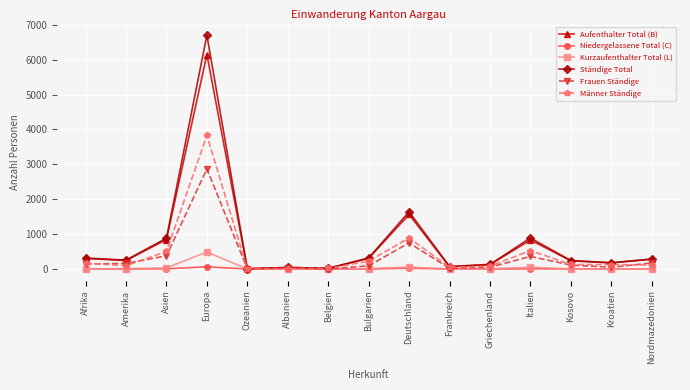

Where is Männer Ständige nearest to the value 1916?

Deutschland